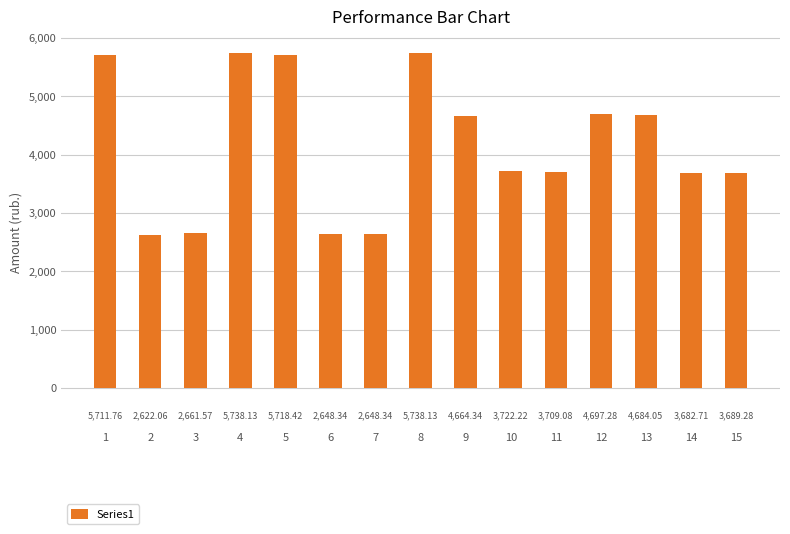

Reading right to left, transcribe all the data shown in this chart.

3689.3	3682.7	4684.1	4697.3	3709.1	3722.2	4664.3	5738.1	2648.3	2648.3	5718.4	5738.1	2661.6	2622.1	5711.8